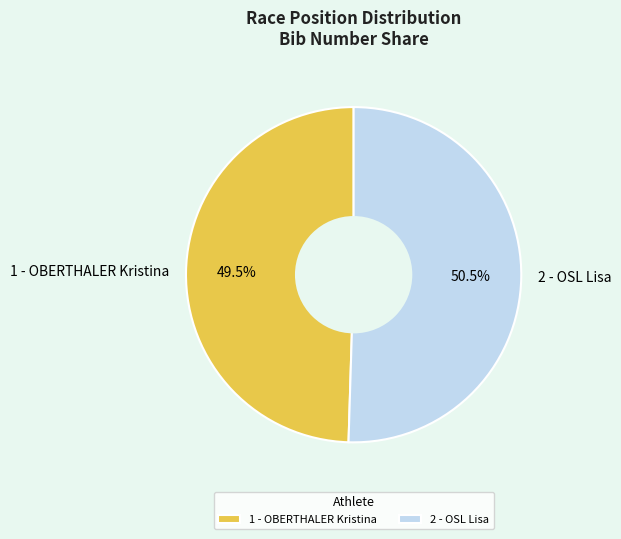

To the nearest percent, what is the average slice percentage?

50%